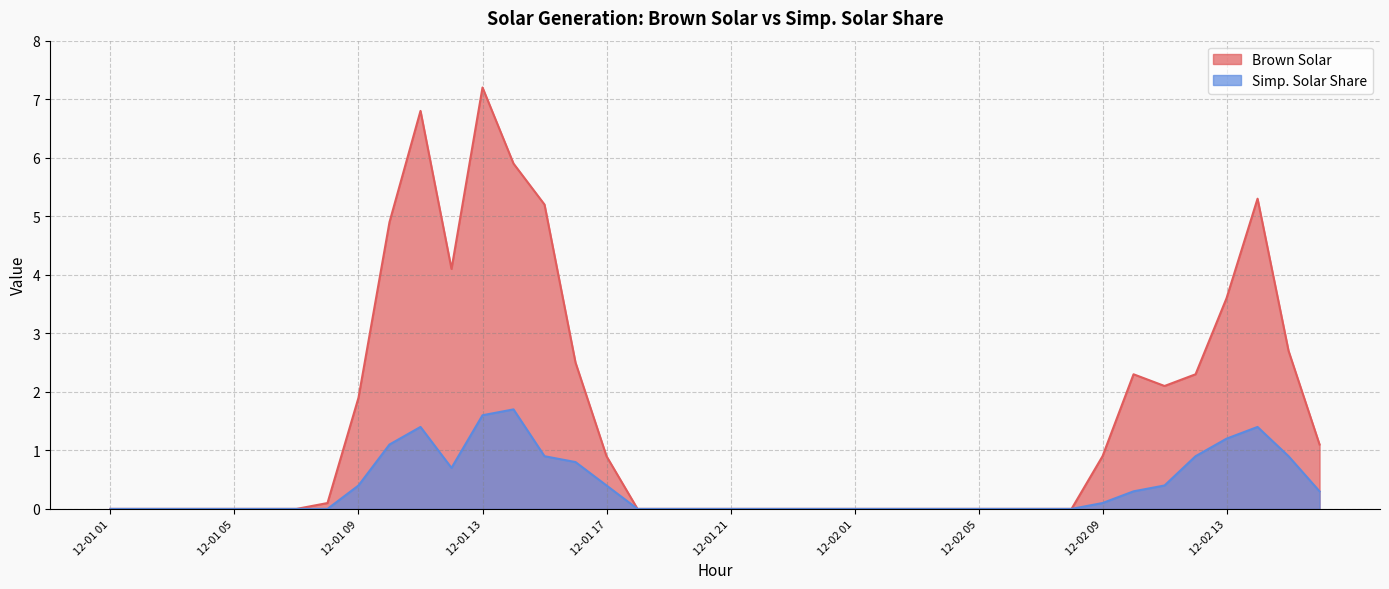

In Brown Solar, how many points are higher than both neighbors (excluding endpoints)?

4